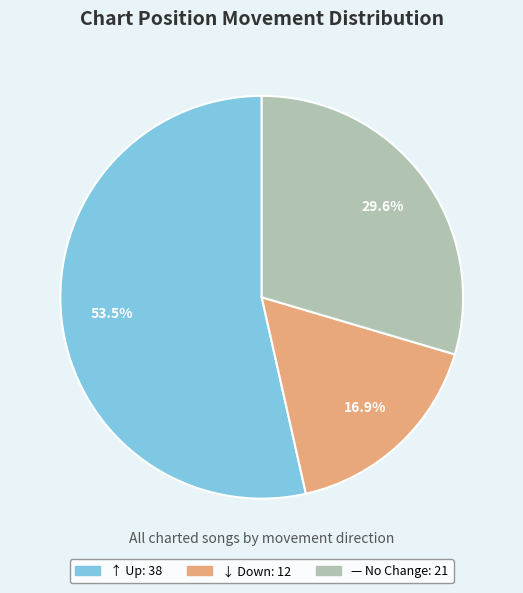

Is there a majority slice in this chart?

Yes